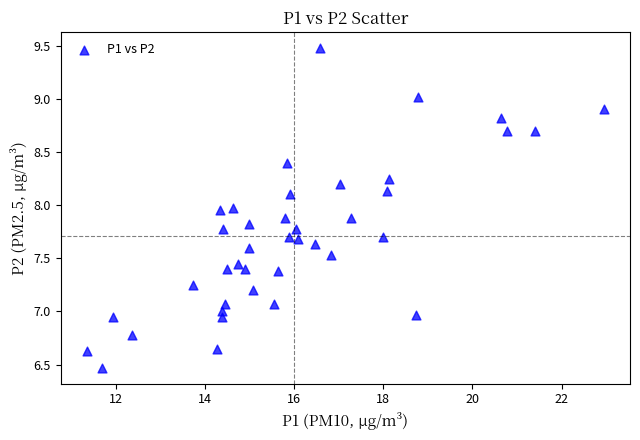

What is the range of Y values (max minus min)?

3.0